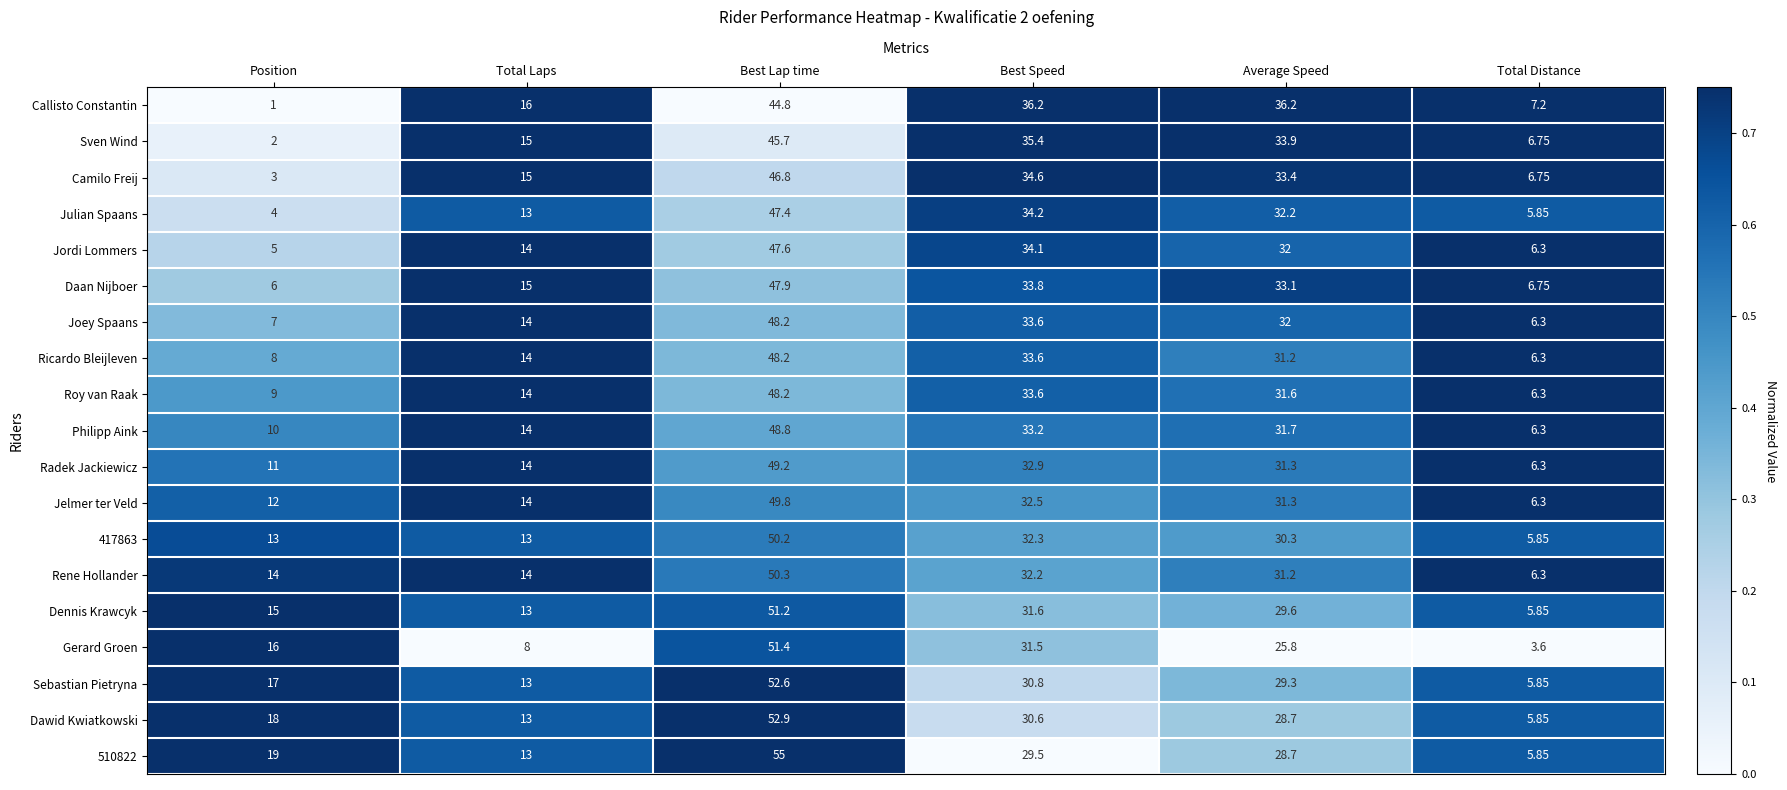

At which category is the sum across all series the highest?

Best Lap time